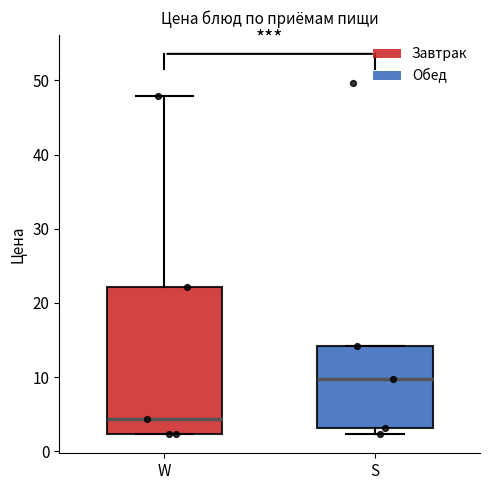

Which box has the lowest median line?

W